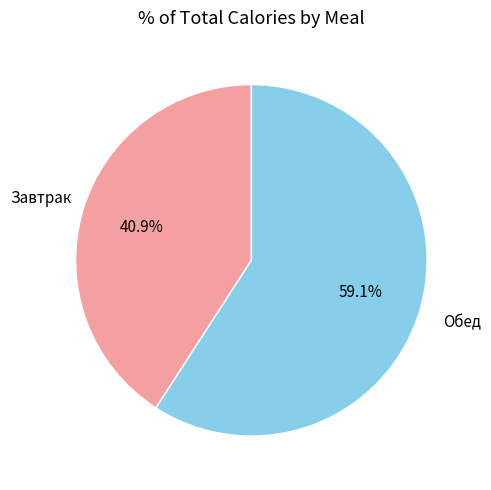

Is there a majority slice in this chart?

Yes